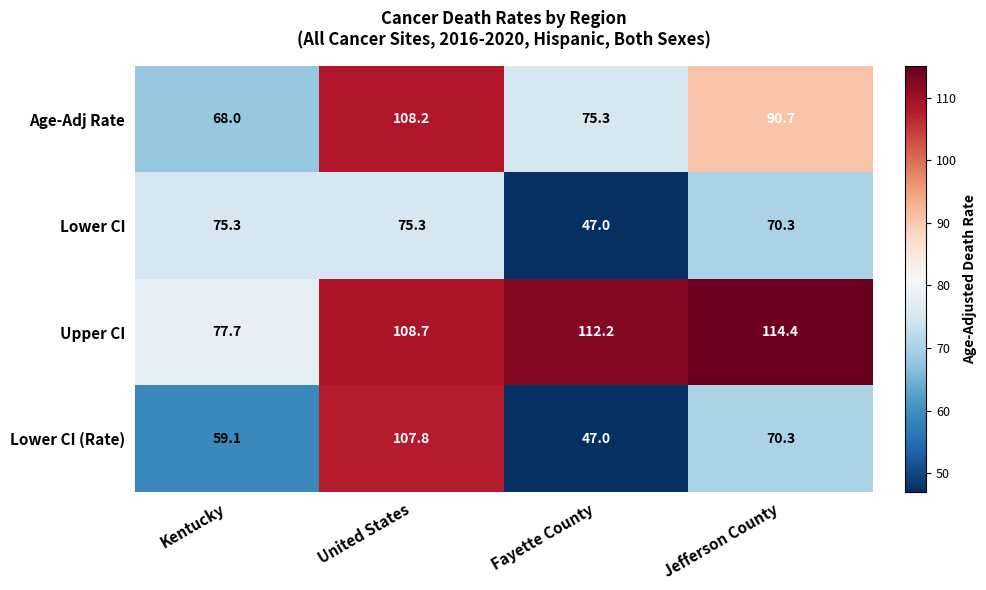

Which series has the largest total across all categories?

Upper CI